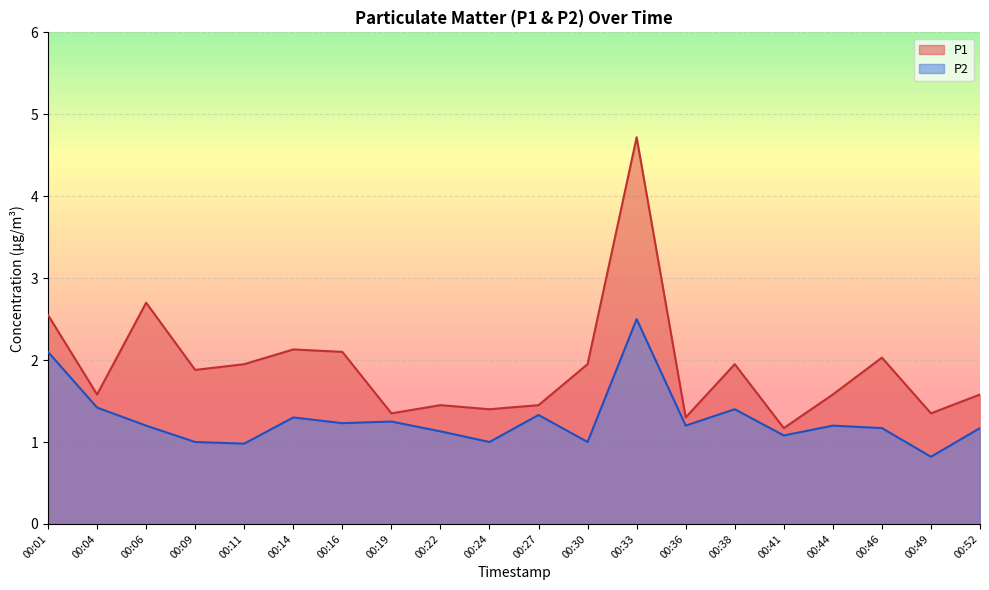

Rank the series by their maximum value, from highest to lowest.

P1, P2